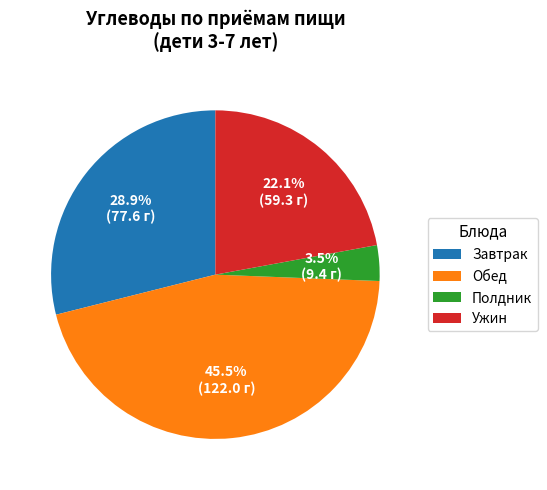

What is the smallest slice in the pie chart?

Полдник